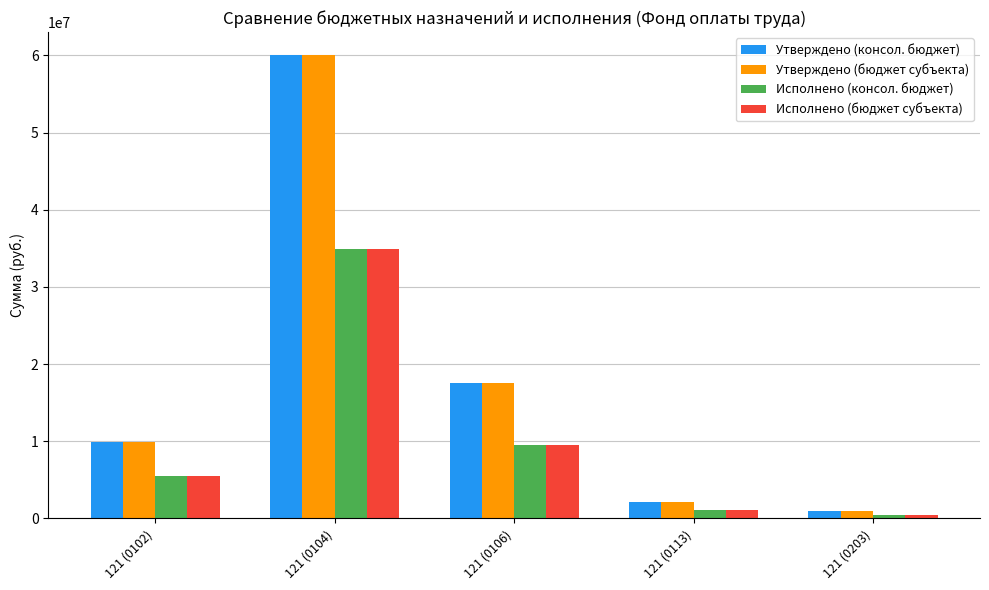

Is the value of Исполнено (консол. бюджет) at 121 (0104) greater than the value of Утверждено (консол. бюджет) at 121 (0203)?

Yes